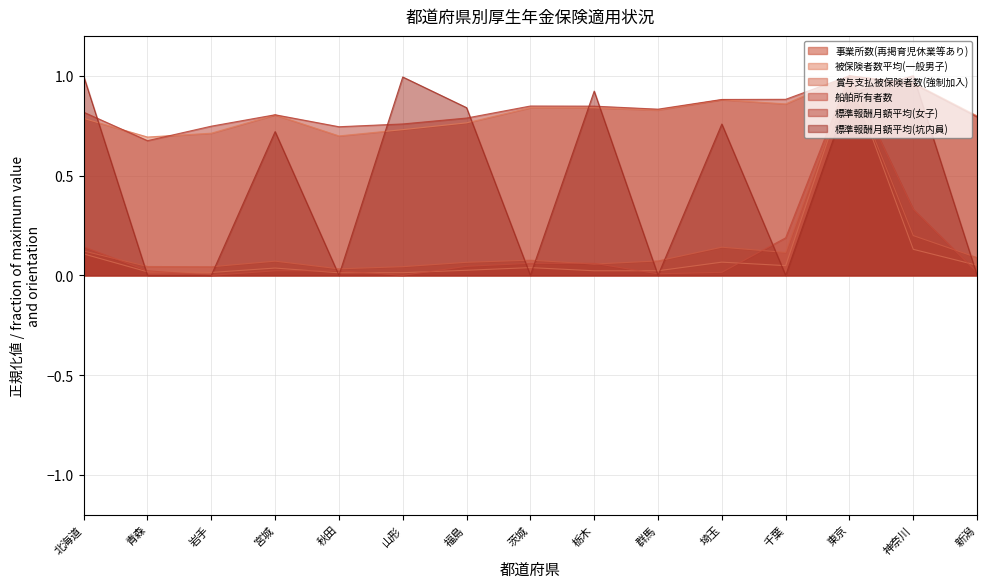

What is the difference between the highest and lowest values at 岩手?

0.7